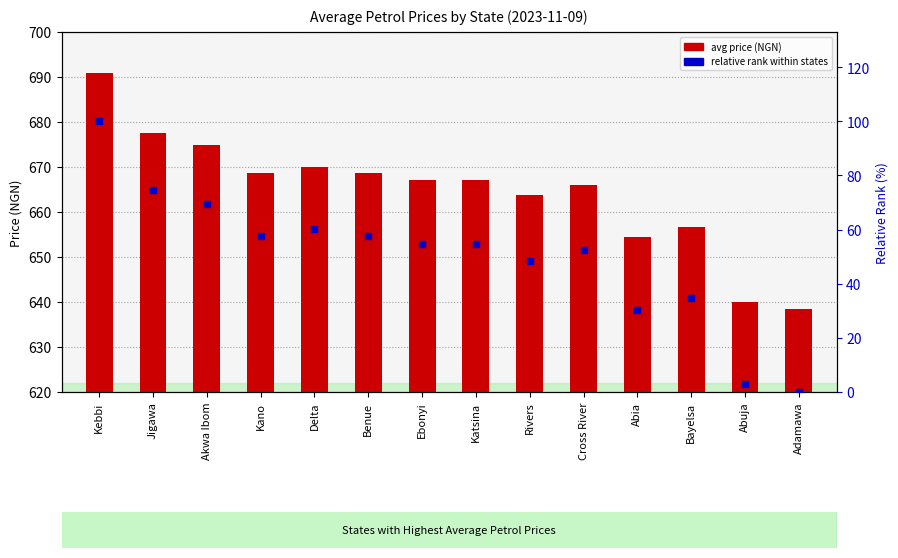

Which has a higher value, Bayelsa or Rivers?

Rivers